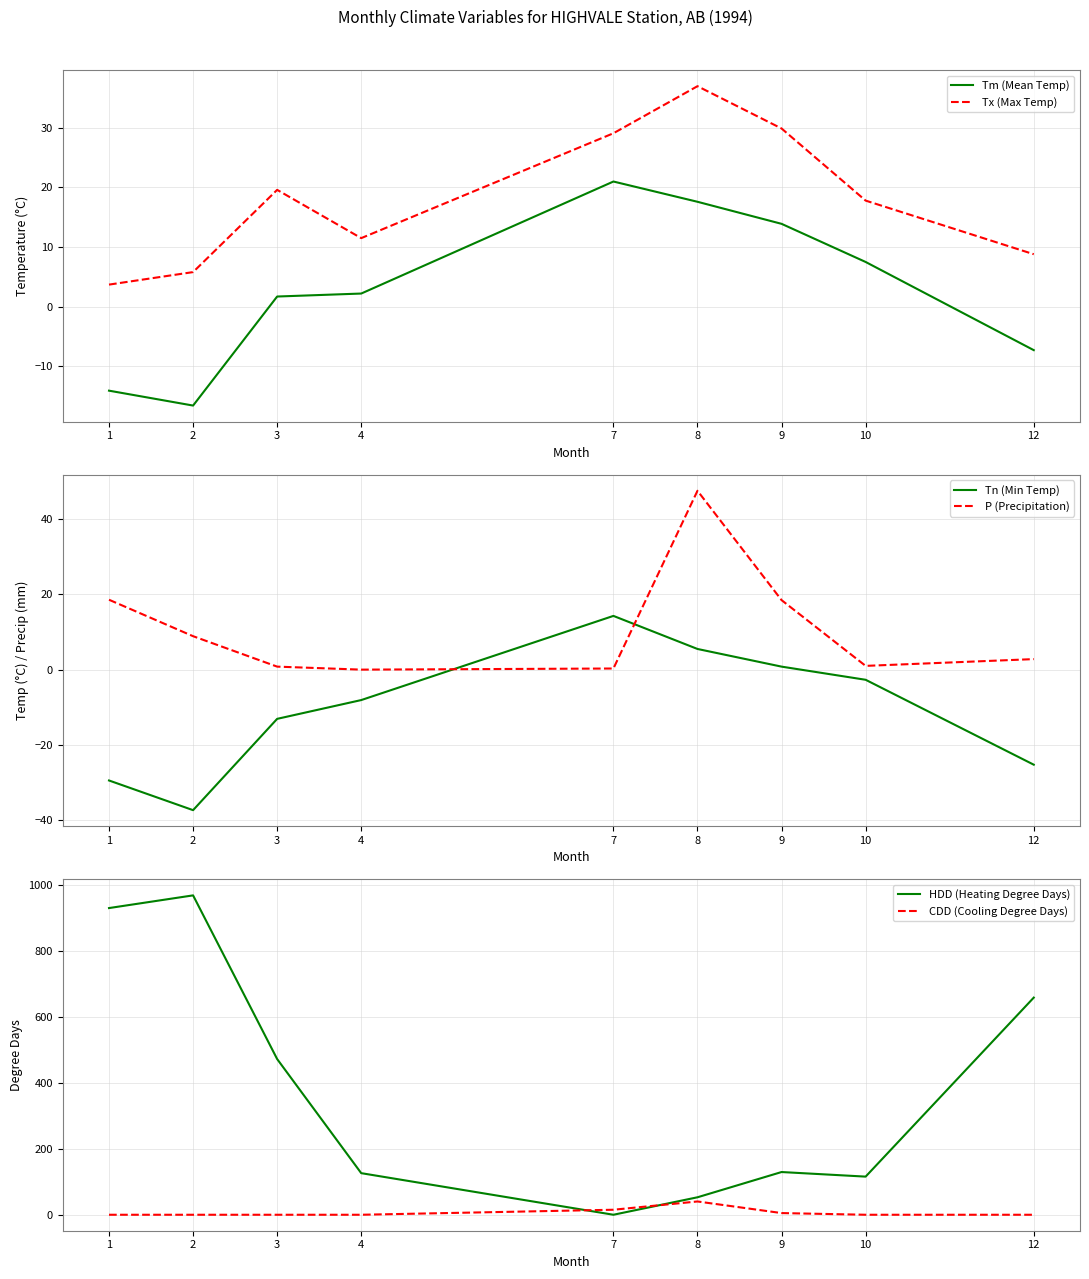

At which category does CDD (Cooling Degree Days) reach its first local peak?

8